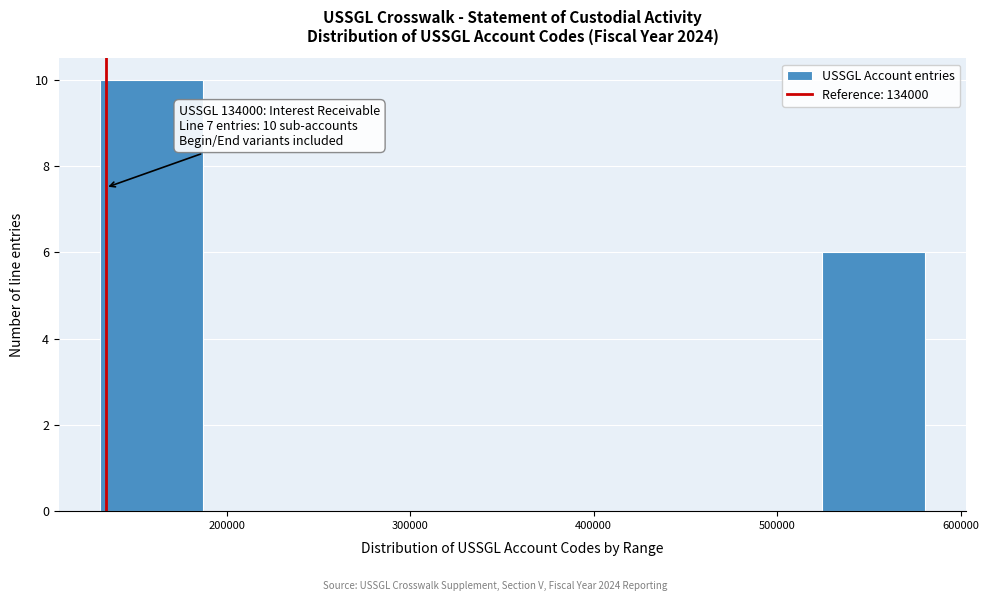

Which range on the x-axis has the tallest bar?

130000 to 190000